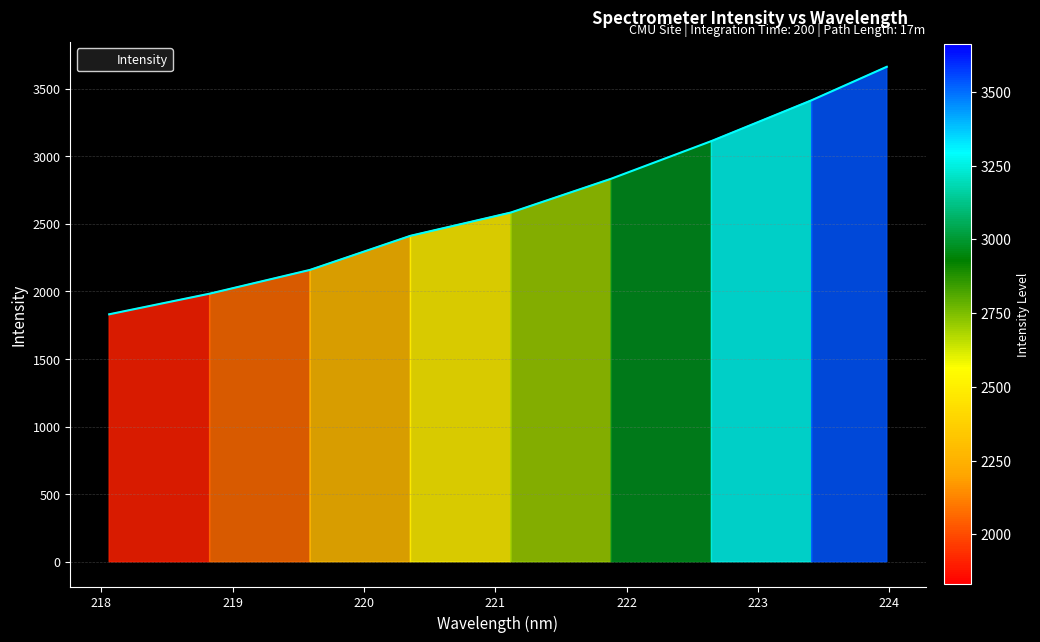

What is the smallest value displayed?

1830.4